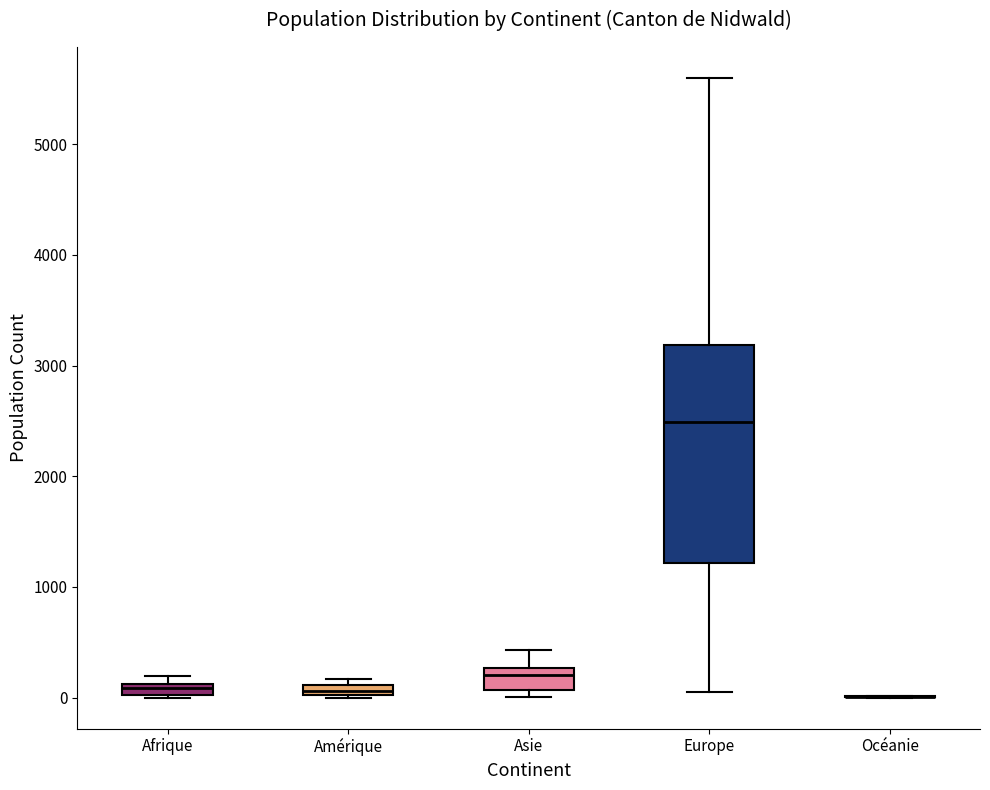

Comparing the boxes themselves (not the whiskers), which one is the tallest?

Europe